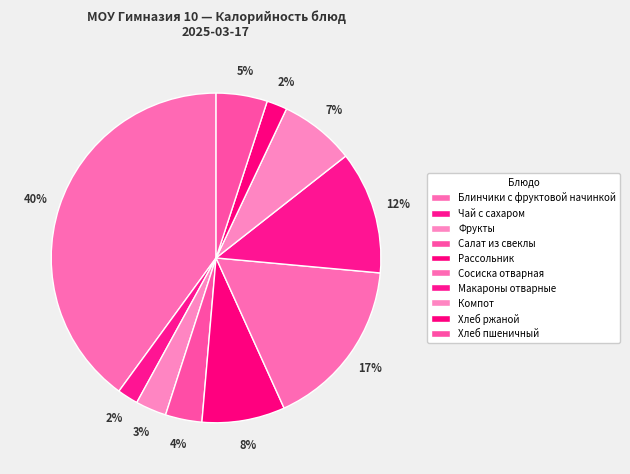

Count the number of slices in the pie.

10